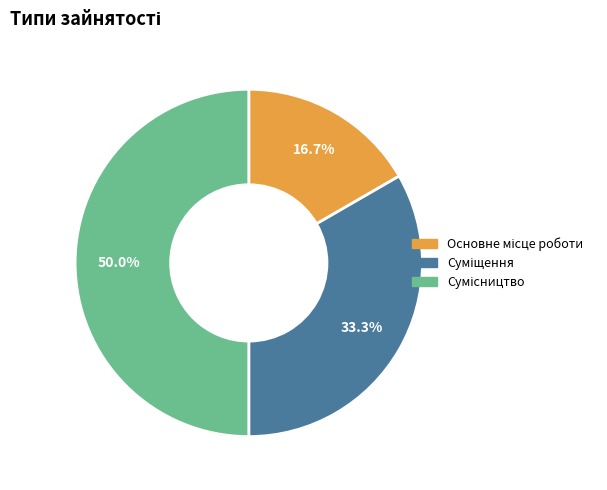

Does Сумісництво account for over 50% of the chart?

No